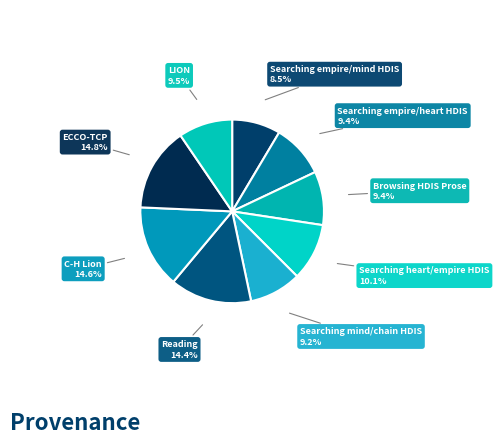

How many slices are in this pie chart?

9